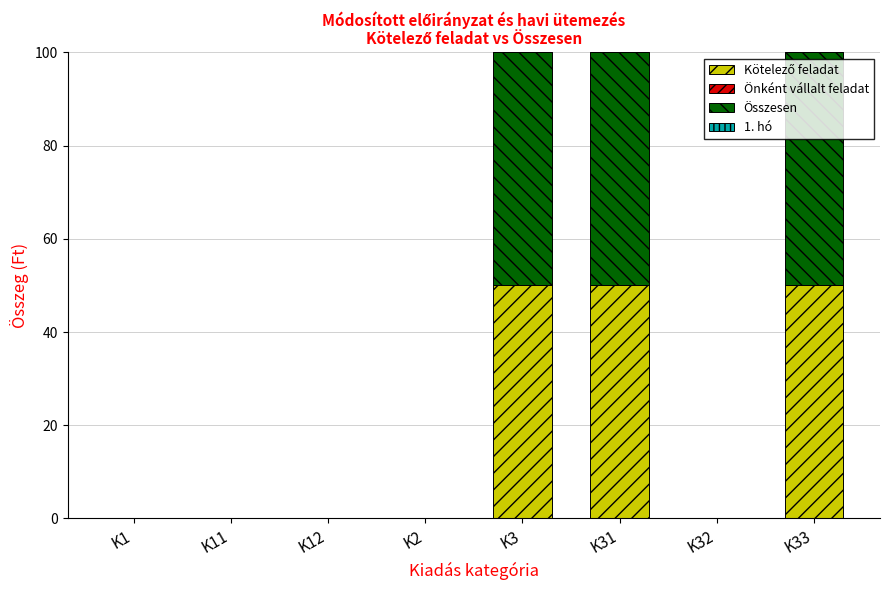

What is the total value across all series at K33?

100